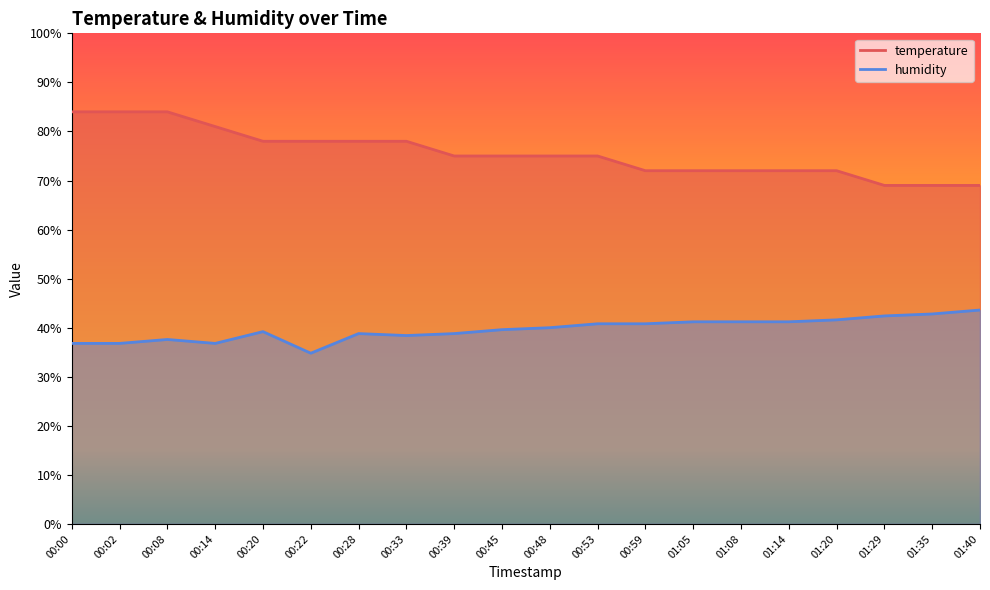

What is the maximum value shown in the chart?

84.0